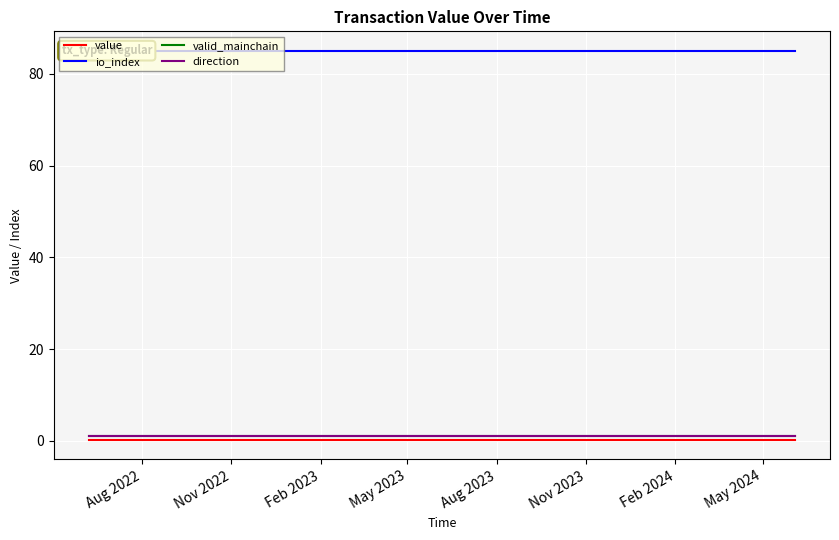

True or false: io_index and value cross at least once.

False